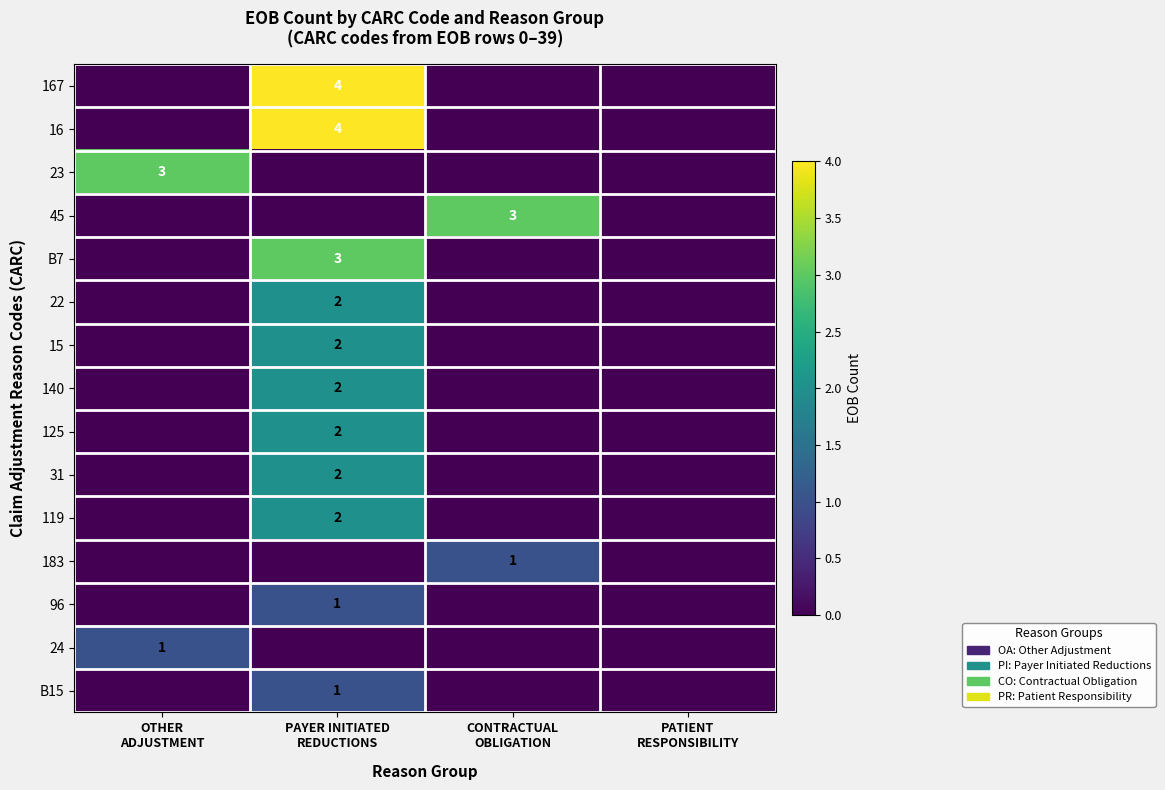

True or false: row_2 has a value of 1 at CONTRACTUAL
OBLIGATION.

False